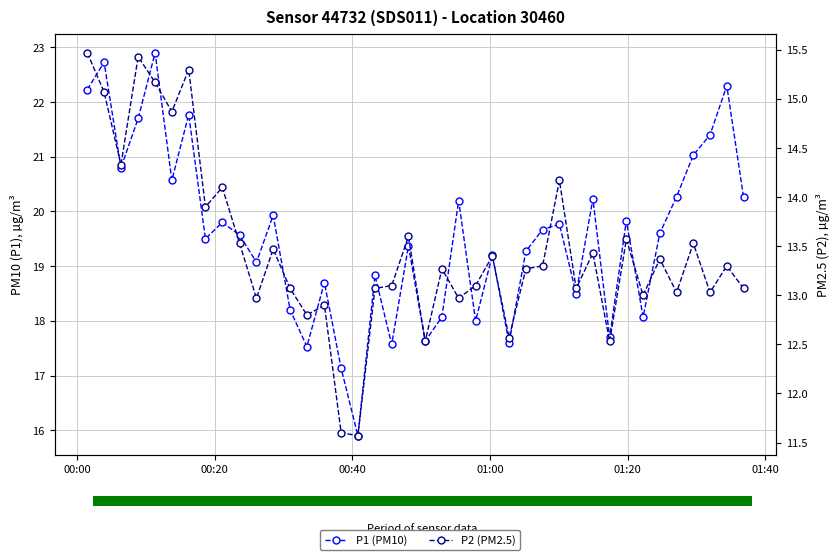

Which series has the largest range (max minus min)?

P1 (PM10)